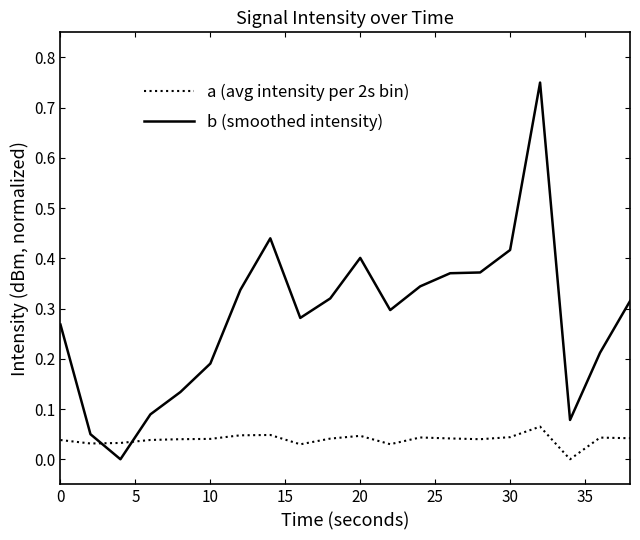

Rank the series by their maximum value, from highest to lowest.

b (smoothed intensity), a (avg intensity per 2s bin)